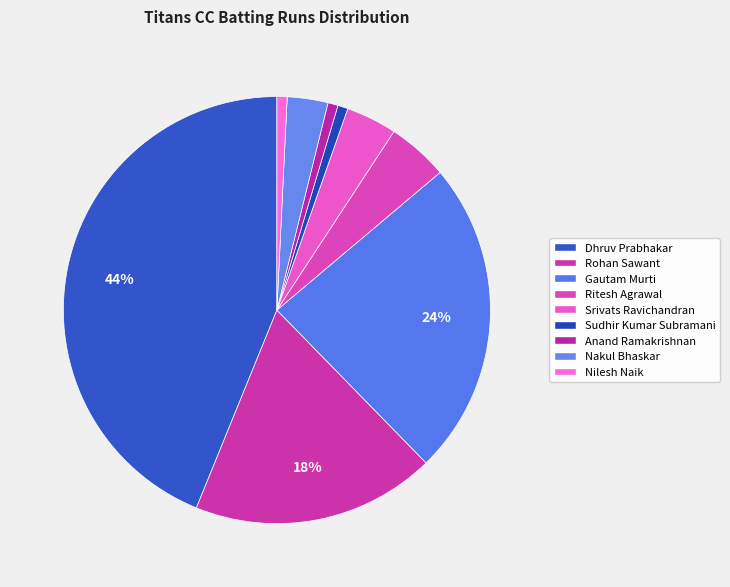

How many segments does this pie chart have?

9